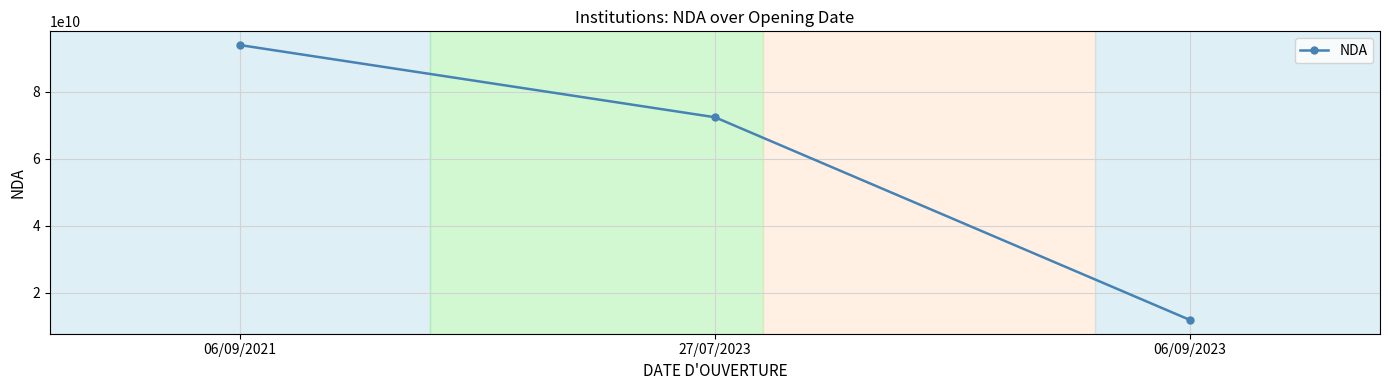

List the labels in order of value, largest first.

06/09/2021, 27/07/2023, 06/09/2023